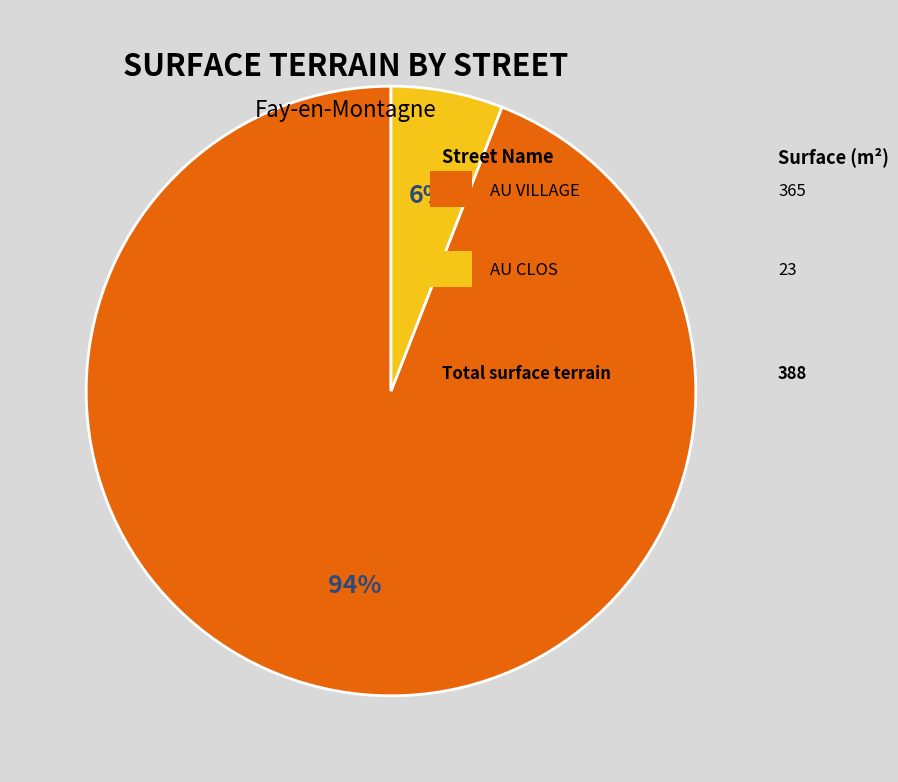

Is there any slice that represents more than half of the pie?

Yes